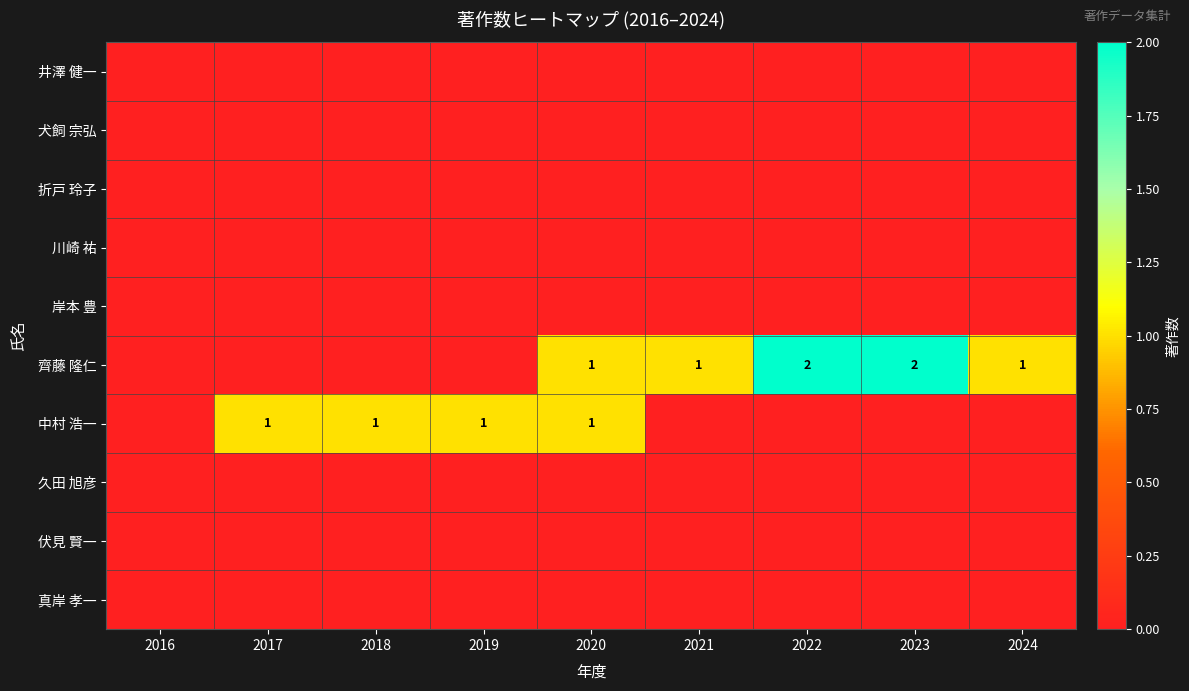

The 齊藤 隆仁 series shows 1 at 2021. True or false?

True